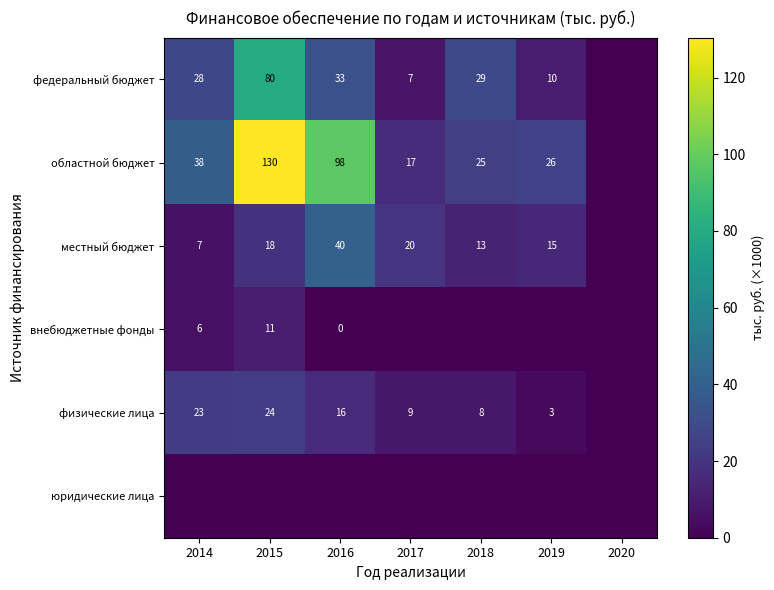

What is the difference between the физические лица values at 2016 and 2017?

7